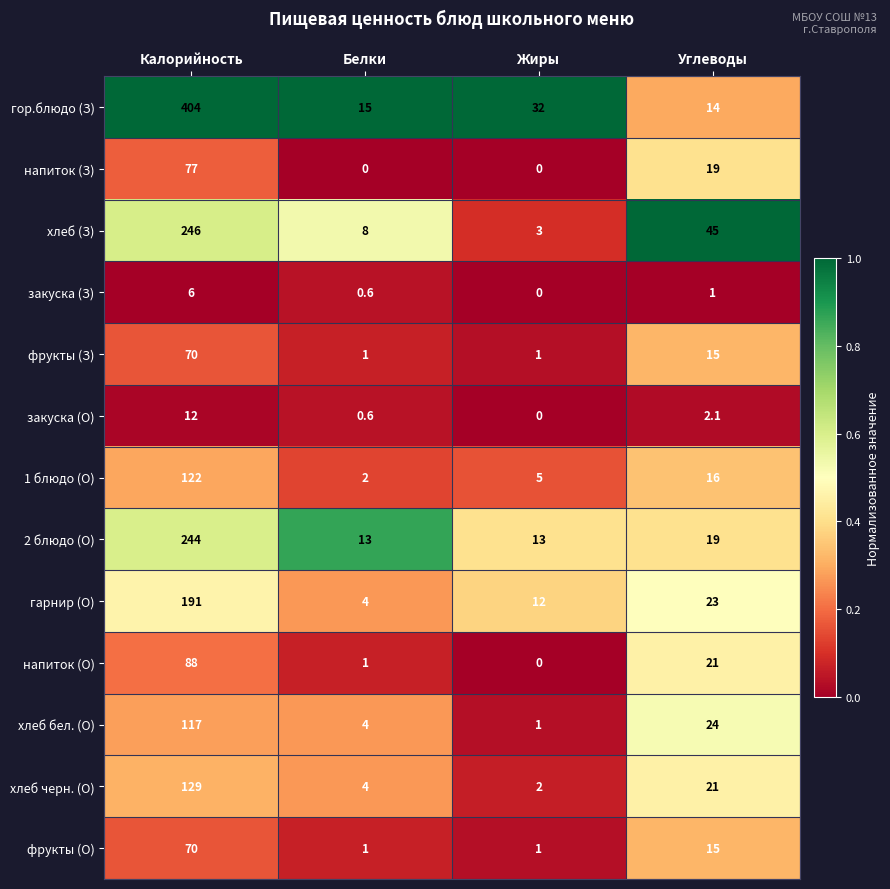

At how many categories does at least one series exceed 0?

4